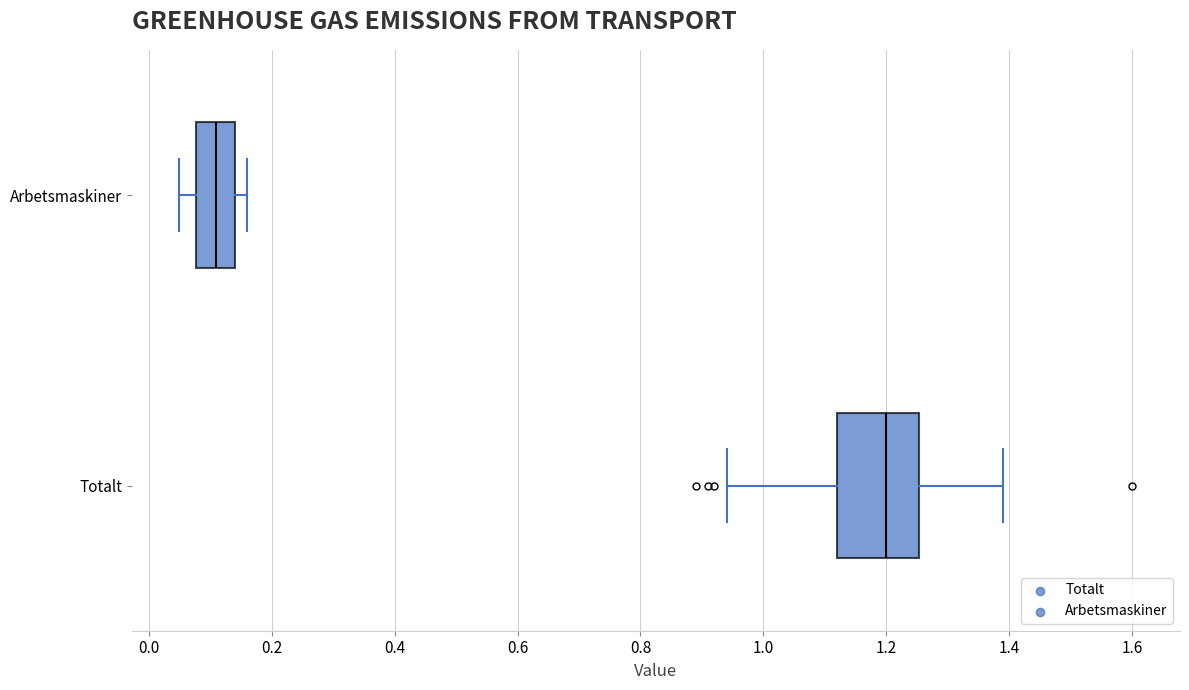

Reading bottom to top, read every box against the x-axis: the position of its median line, the range the box covers, and the ends of its whiskers. The values are not printed on the chart, so give them approximately, as read against the axis.

Totalt: median 1.20, box 1.12 to 1.26, whiskers 0.94 to 1.40
Arbetsmaskiner: median 0.12, box 0.08 to 0.14, whiskers 0.06 to 0.16